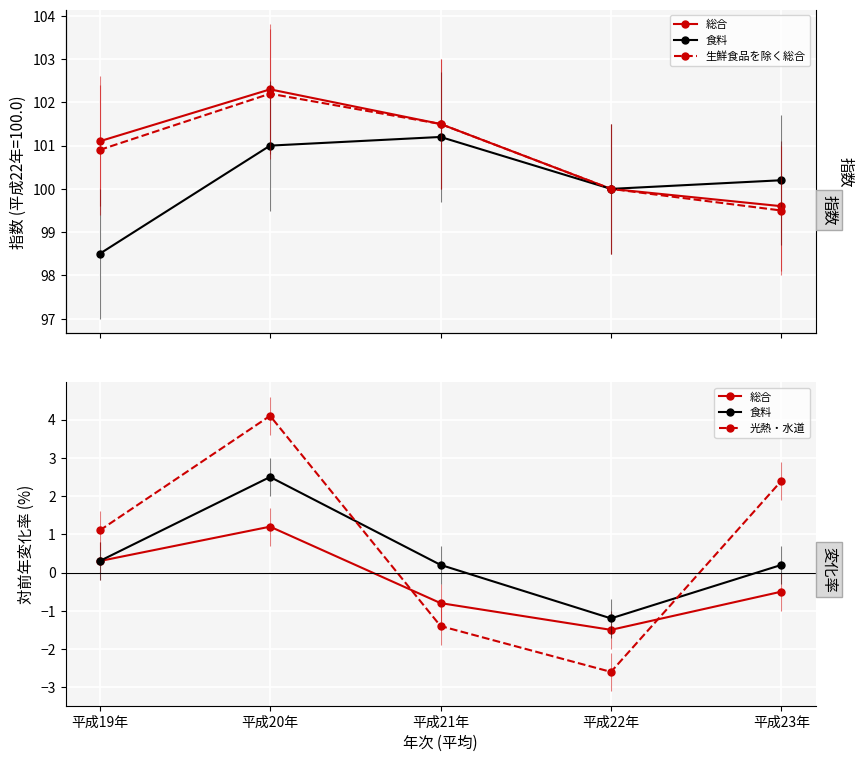

Rank the series by their maximum value, from lowest to highest.

総合, 食料, 光熱・水道, 生鮮食品を除く総合